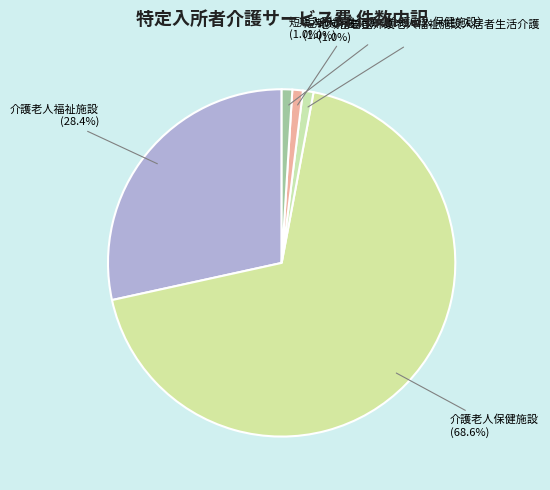

Count the number of slices in the pie.

5